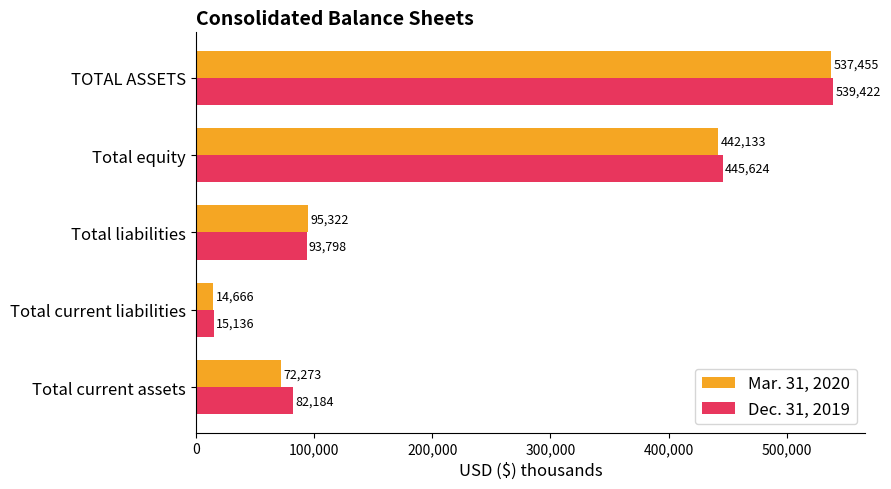

Which series has the largest total across all categories?

Dec. 31, 2019